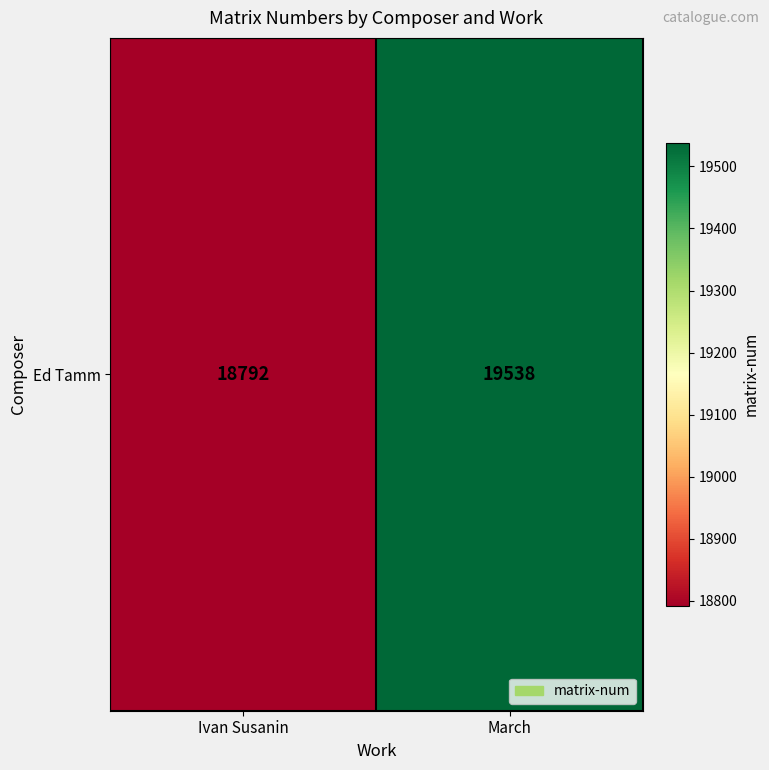

What is the sum of the values at Ivan Susanin and March?

38330